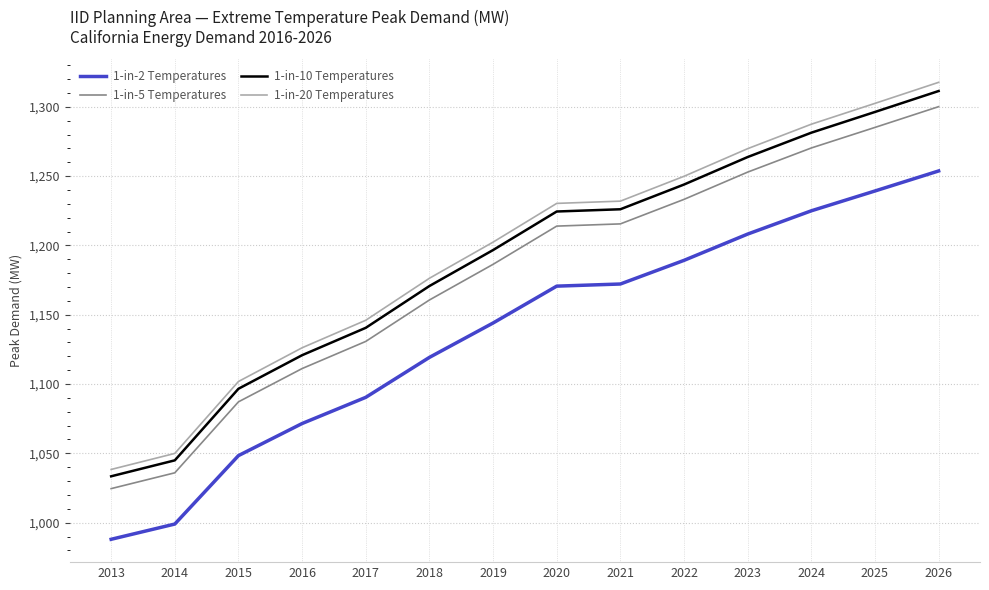

What is the average value of the 1-in-20 Temperatures series?

1195.0